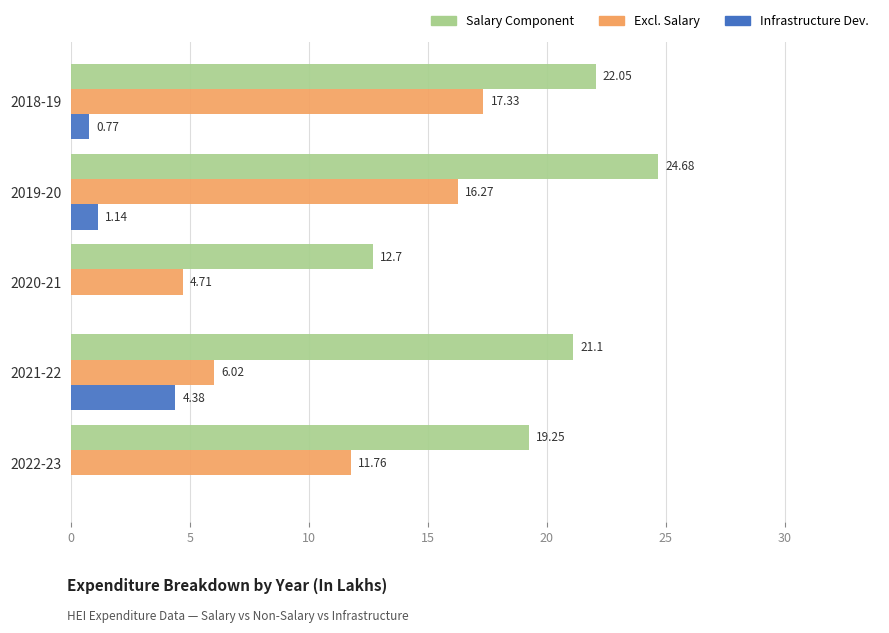

At which category is the sum across all series the highest?

2019-20